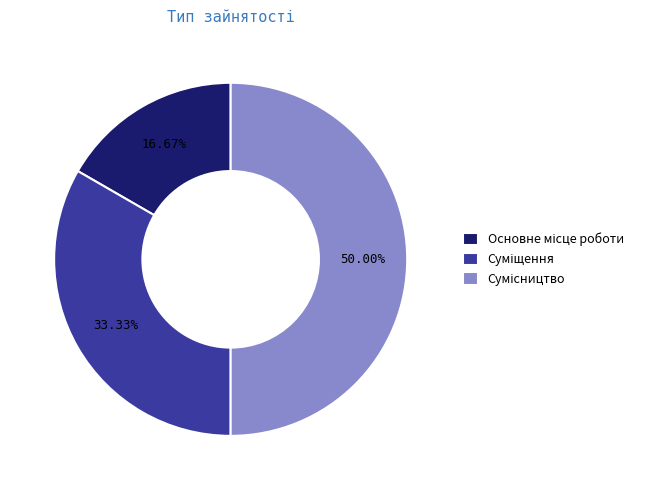

Is it true that Основне місце роботи is 24% of the pie?

False